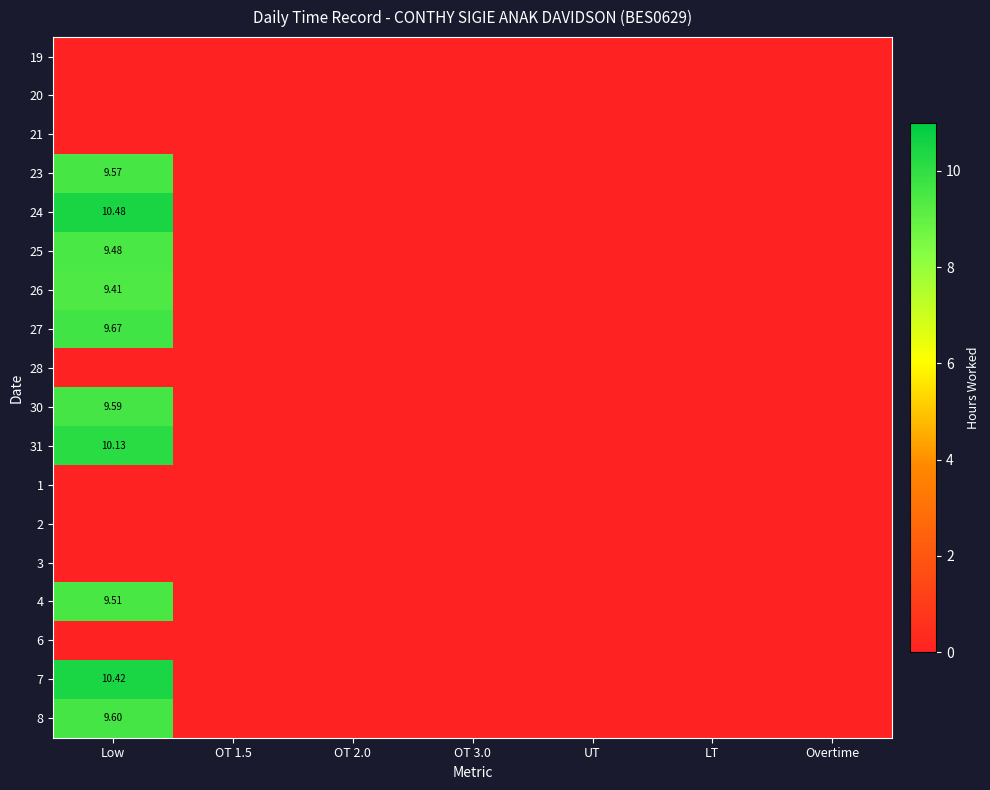

Rank the categories by 7 value from highest to lowest.

Low, OT 1.5, OT 2.0, OT 3.0, UT, LT, Overtime